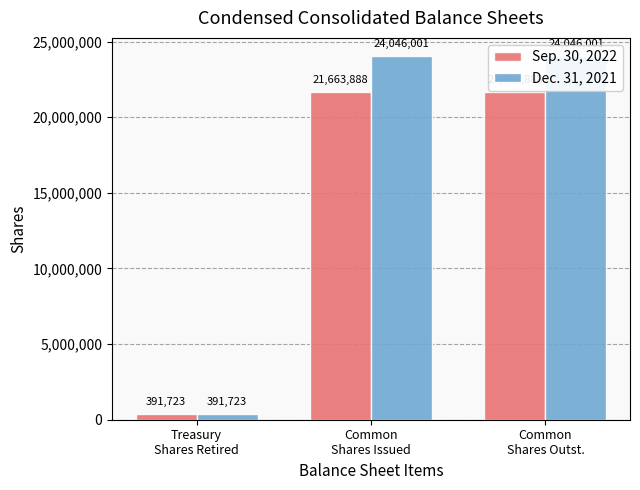

What is the difference between the highest and lowest values at Common
Shares Issued?

2382113